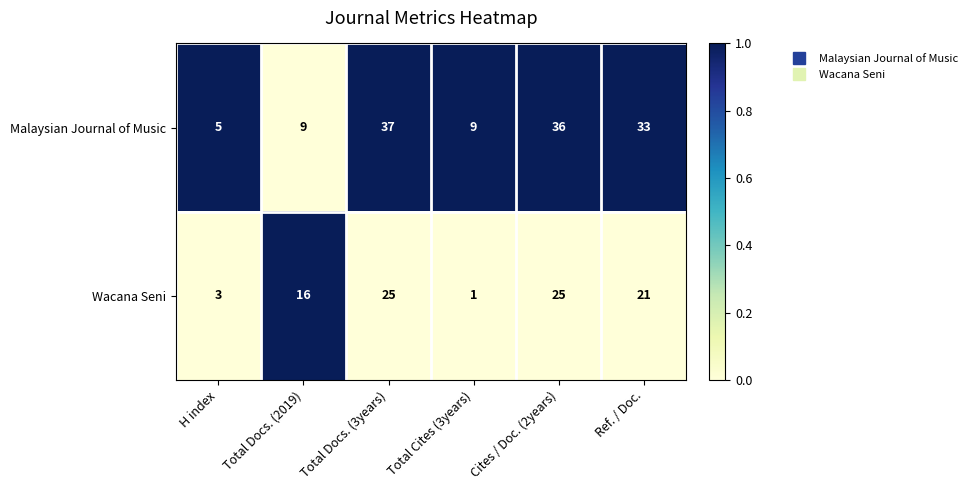

True or false: Wacana Seni has a value of 22 at Total Docs. (2019).

False